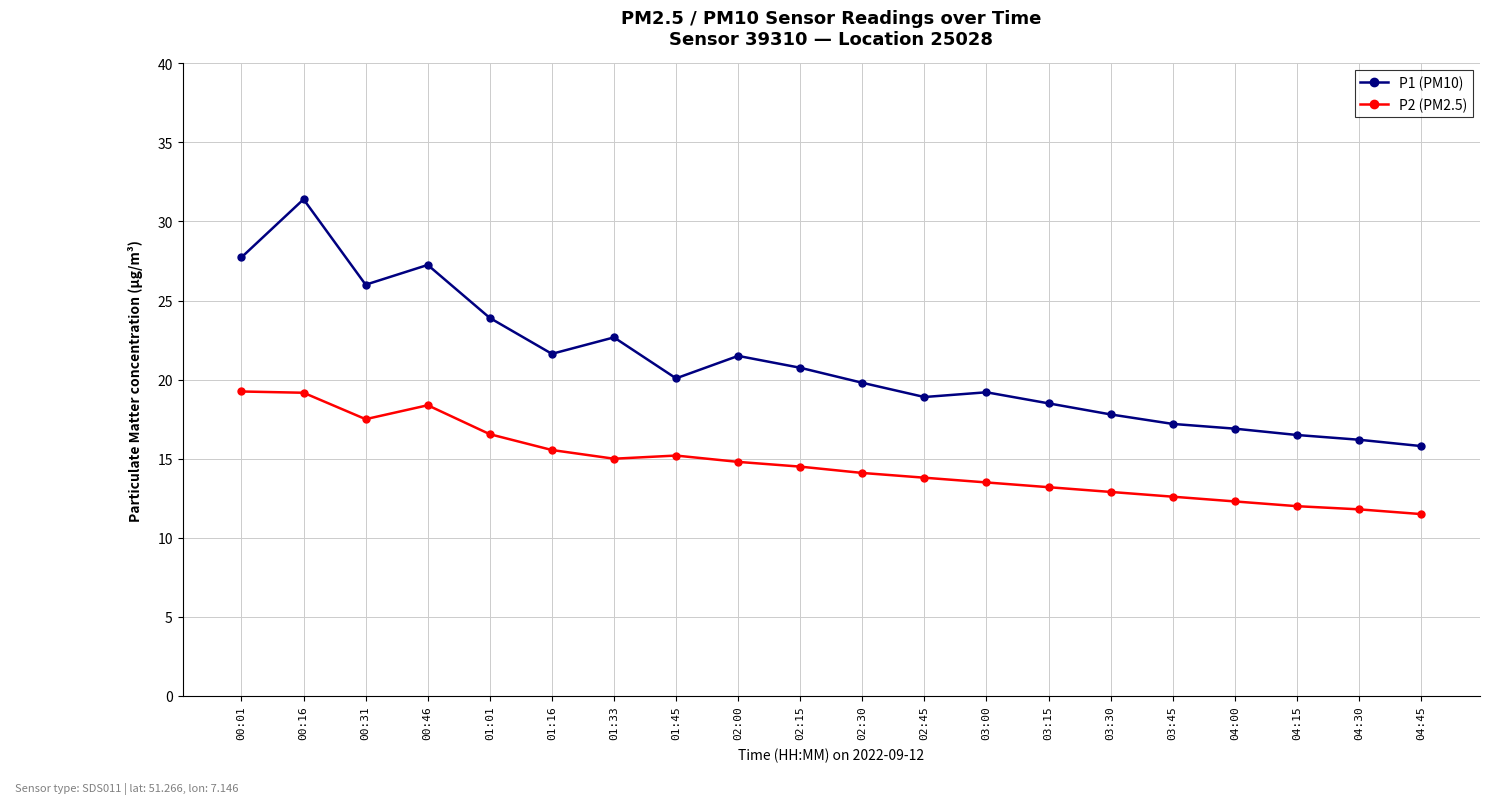

What is the smallest value displayed?

11.5